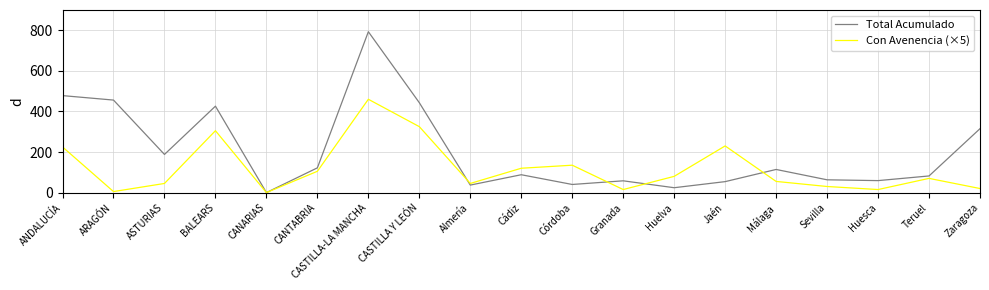

True or false: Total Acumulado has a value of 54 at Jaén.

True